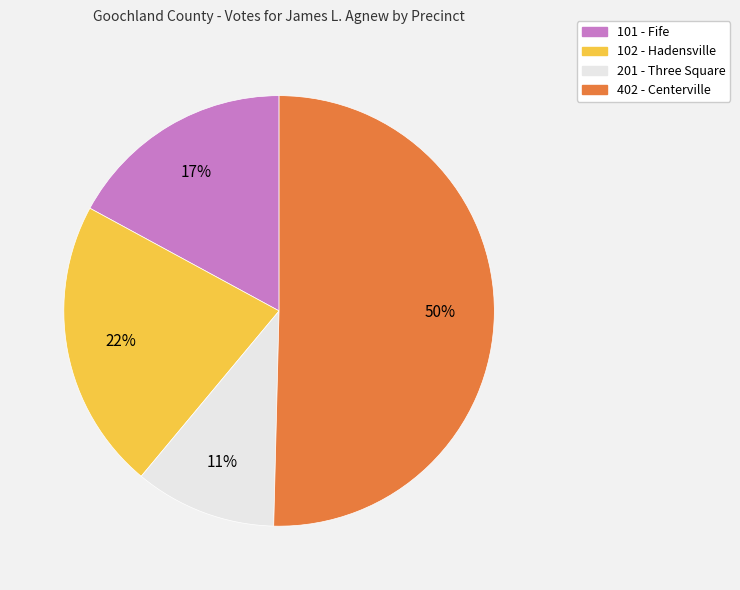

True or false: 201 - Three Square accounts for 24% of the total.

False